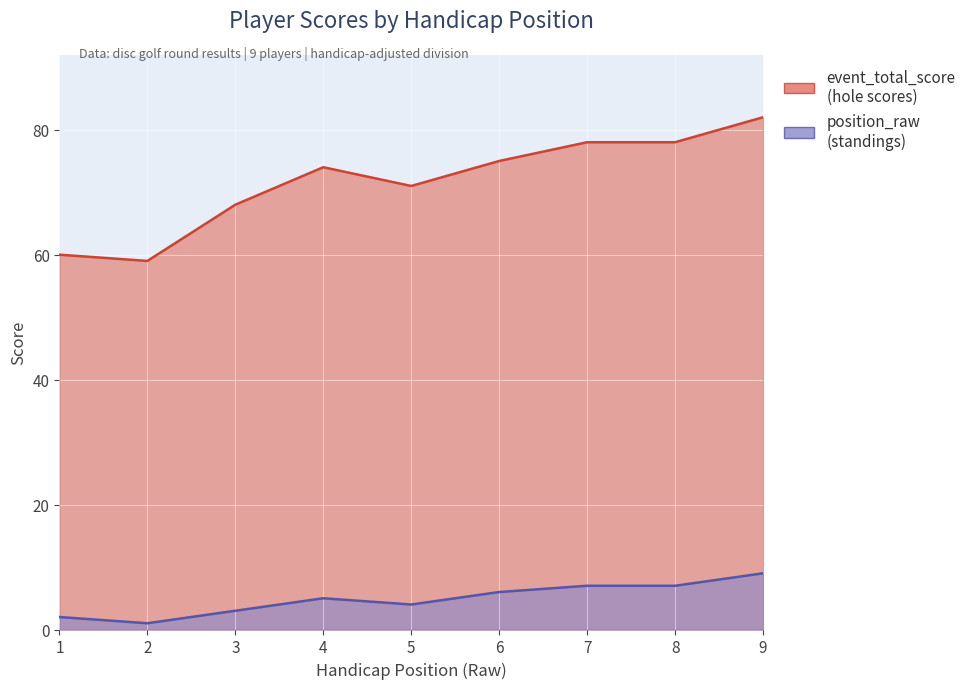

Is it true that position_raw equals 7 at 8?

True